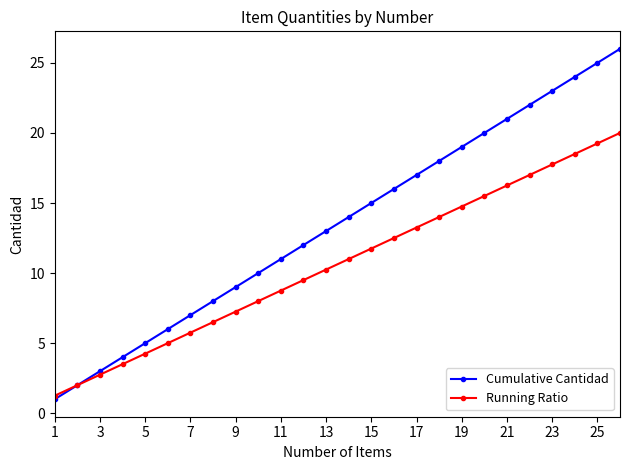

True or false: Running Ratio has more than 1 points higher than both neighbors.

False